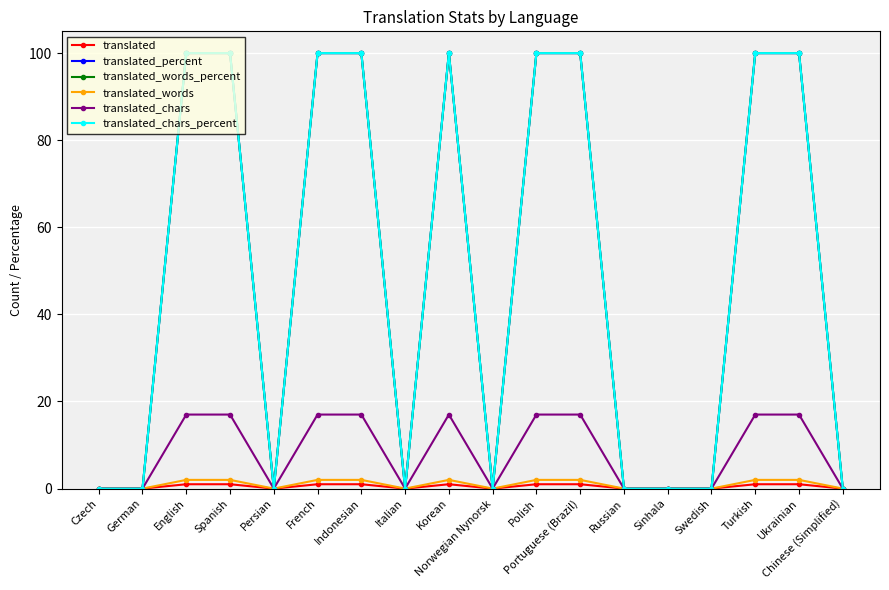

Where is translated_chars nearest to the value 8?

Czech